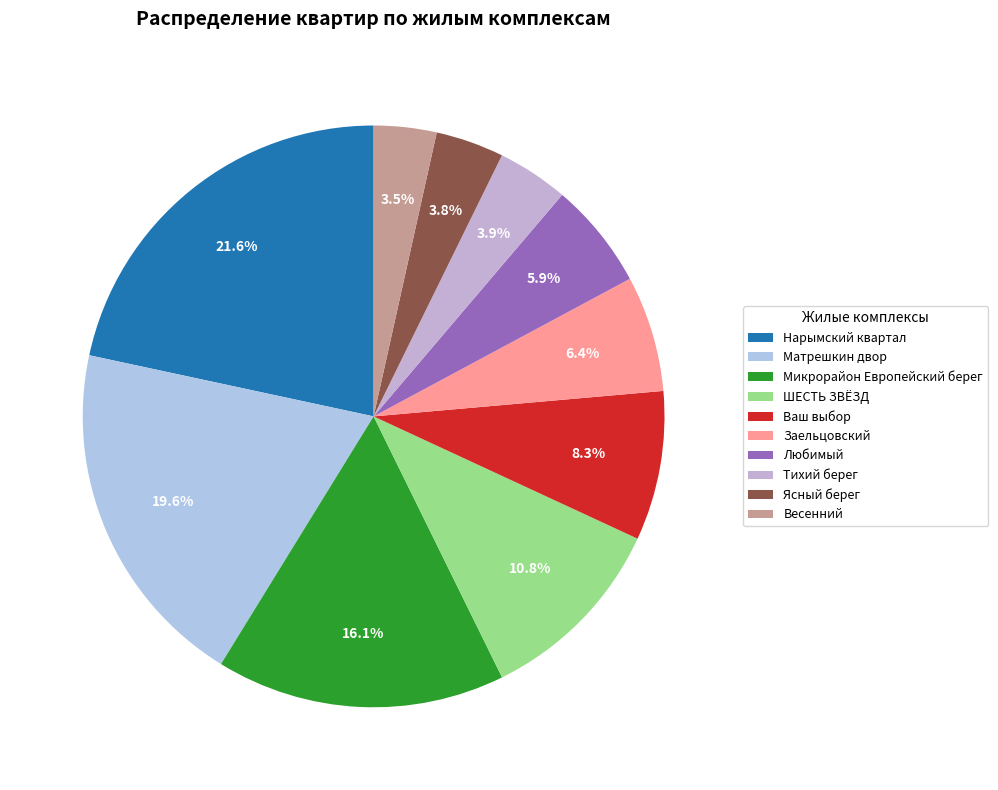

Count the number of slices in the pie.

10